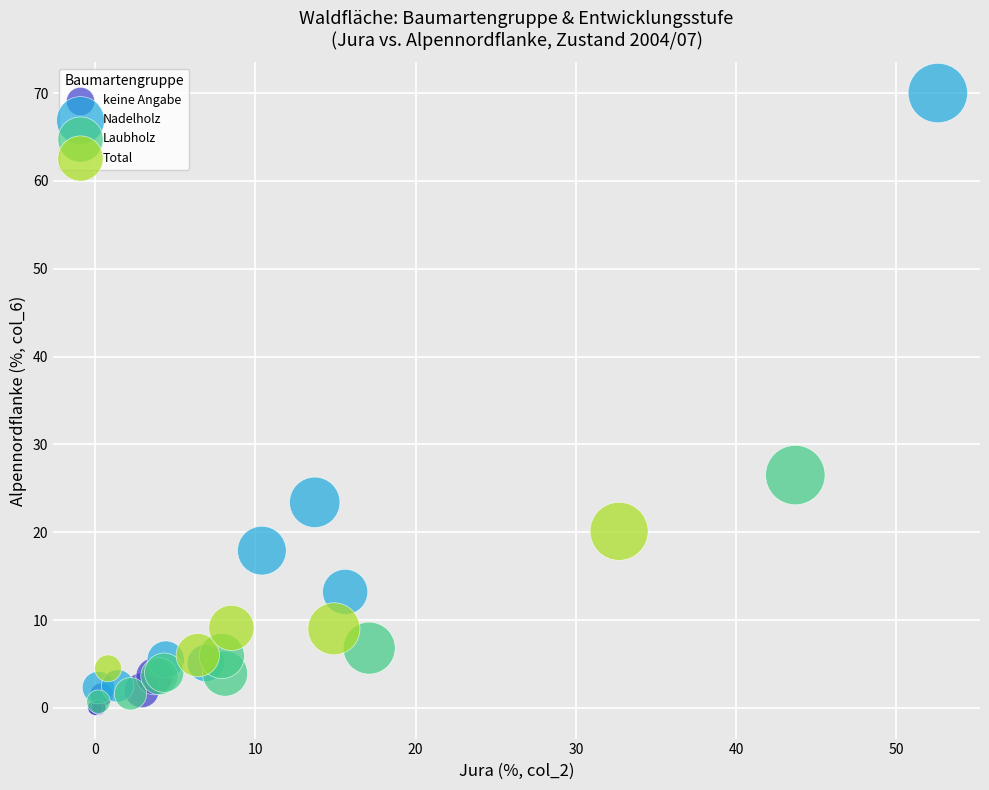

Which series contains the highest Y value?

Nadelholz